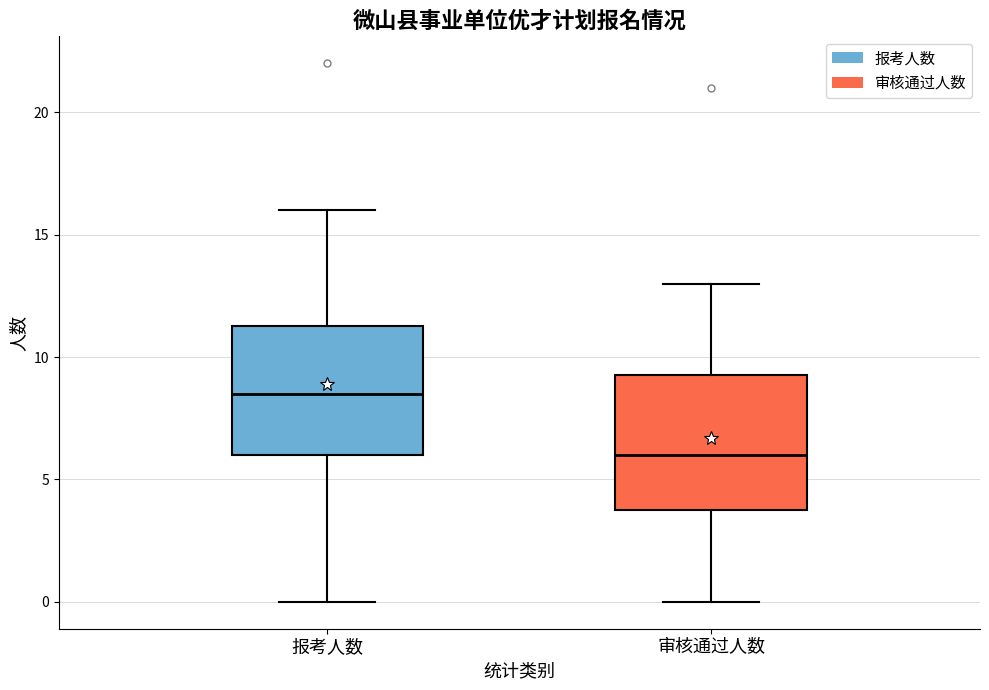

Reading left to right, transcribe this box plot: for each box, give where its median line is, the range the box spans, and where its two whiskers end, as read against the y-axis. The values are not printed on the chart, so give them approximately, as read against the axis.

报考人数: median 8.5, box 6.0 to 11.5, whiskers 0.0 to 16.0
审核通过人数: median 6.0, box 4.0 to 9.5, whiskers 0.0 to 13.0